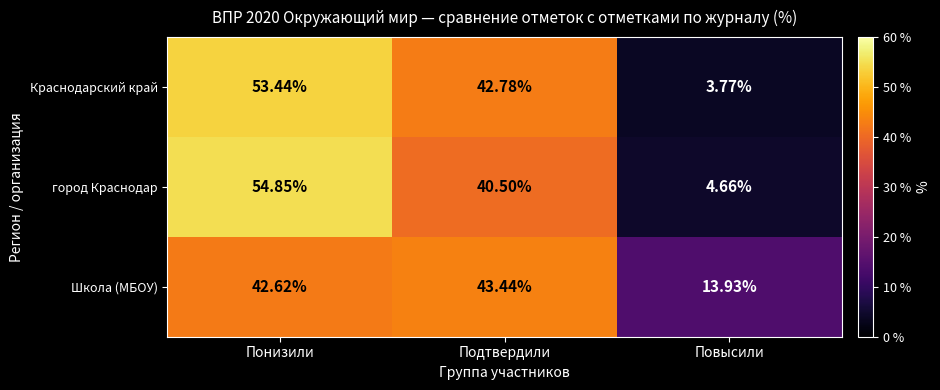

Count the number of data series in this chart.

3